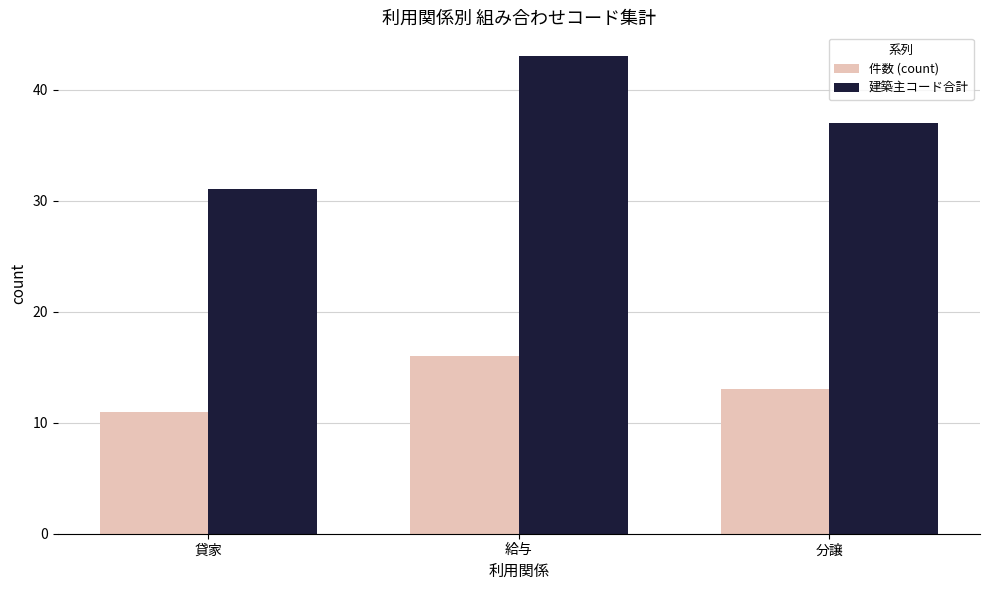

At which category is the sum across all series the highest?

給与